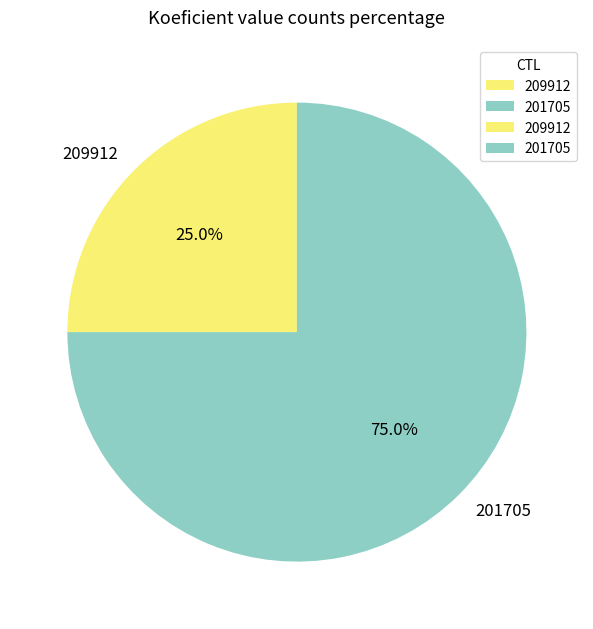

Which category has the smallest portion of the pie?

209912